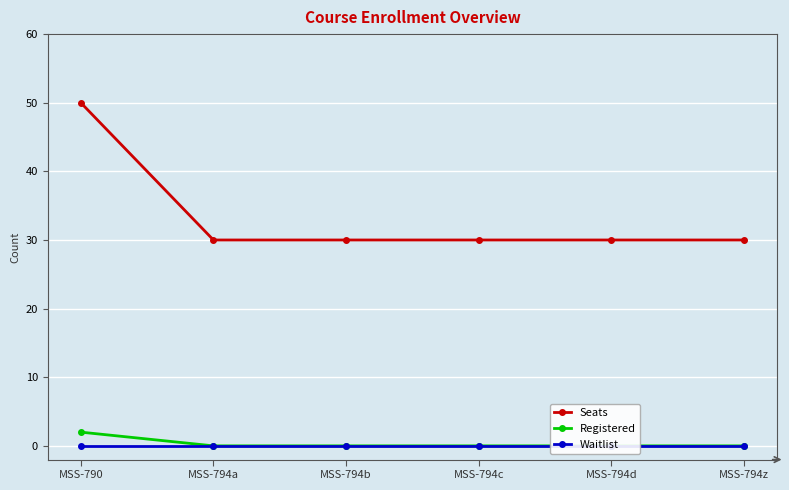

True or false: Registered and Seats cross at least once.

False